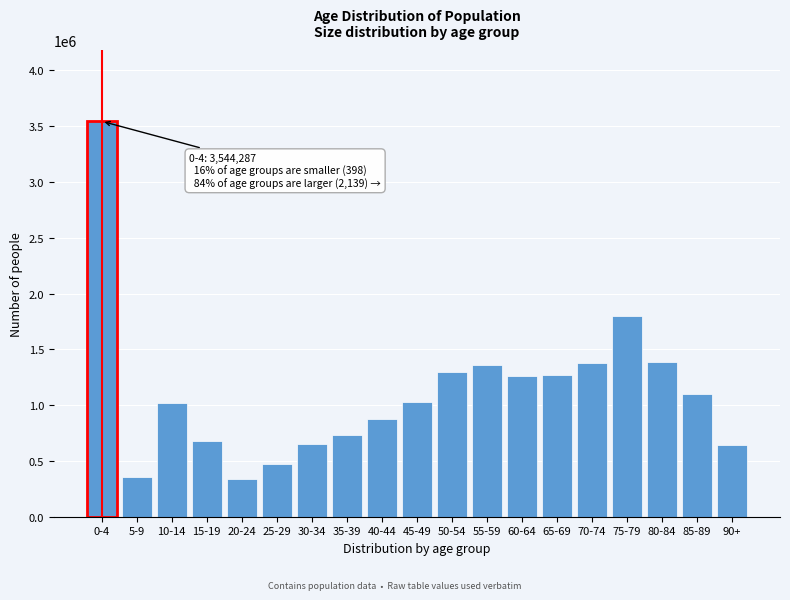

The value at 60-64 is 771780. True or false?

False